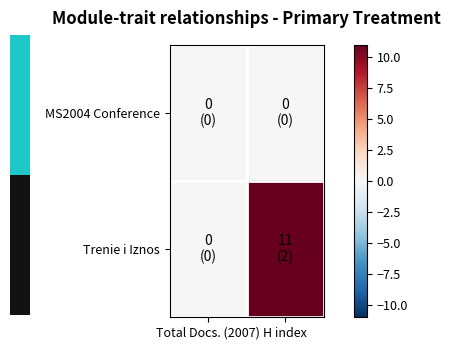

Rank the series by their average value, from highest to lowest.

Trenie i Iznos, MS2004 Conference